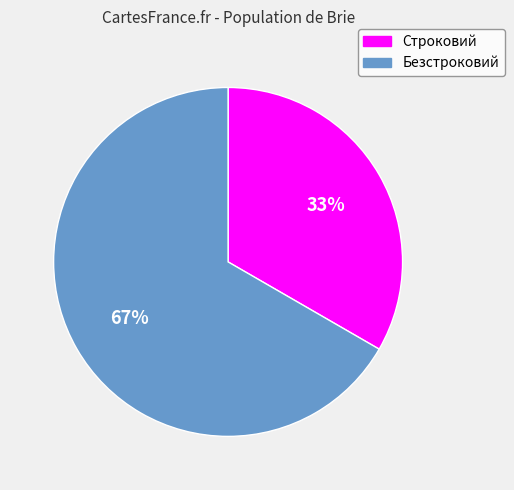

How many slices are in this pie chart?

2